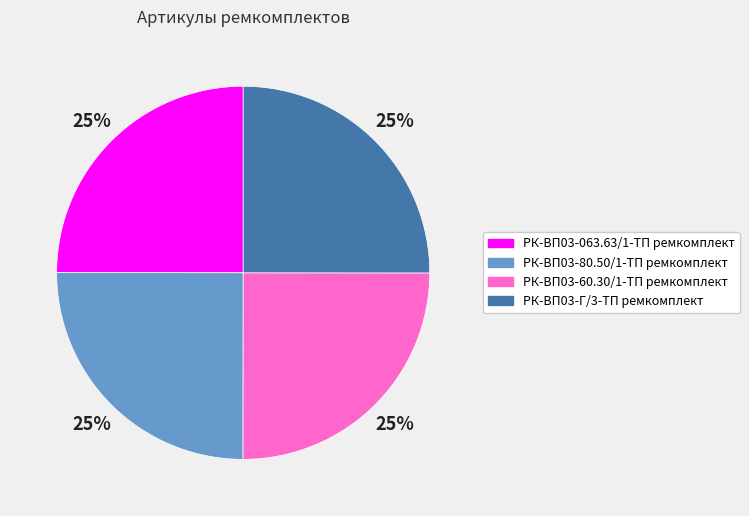

To the nearest percent, what portion does РК-ВП03-80.50/1-ТП ремкомплект represent?

25%